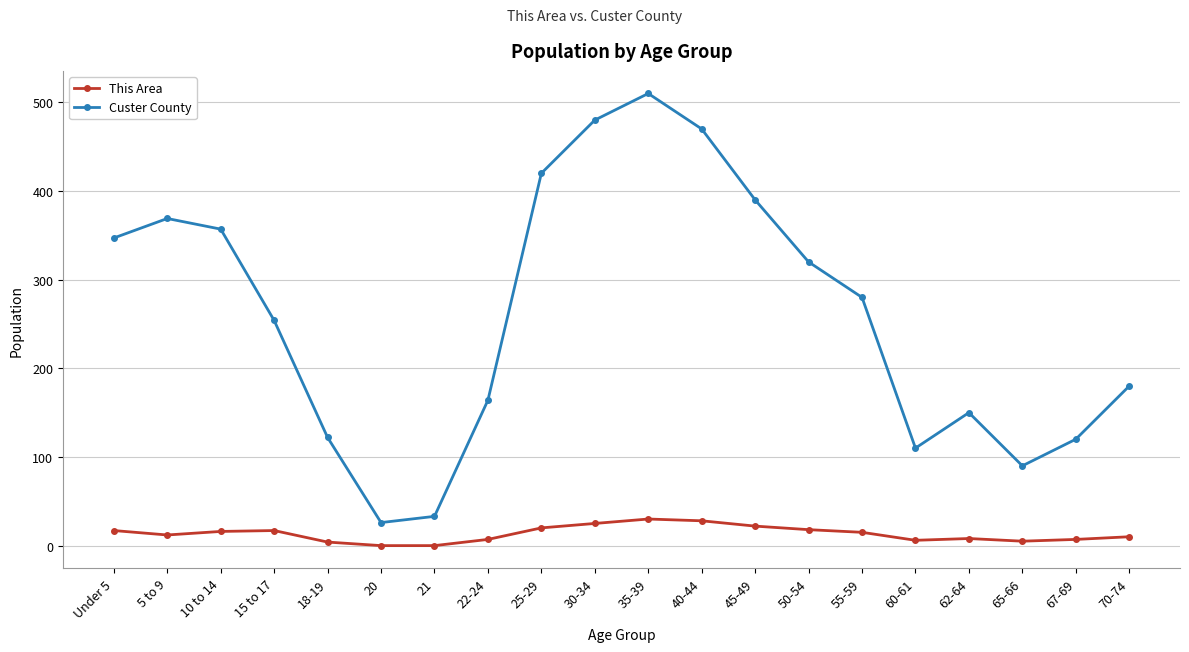

What is the spread (max minus min) of values at 55-59?

265